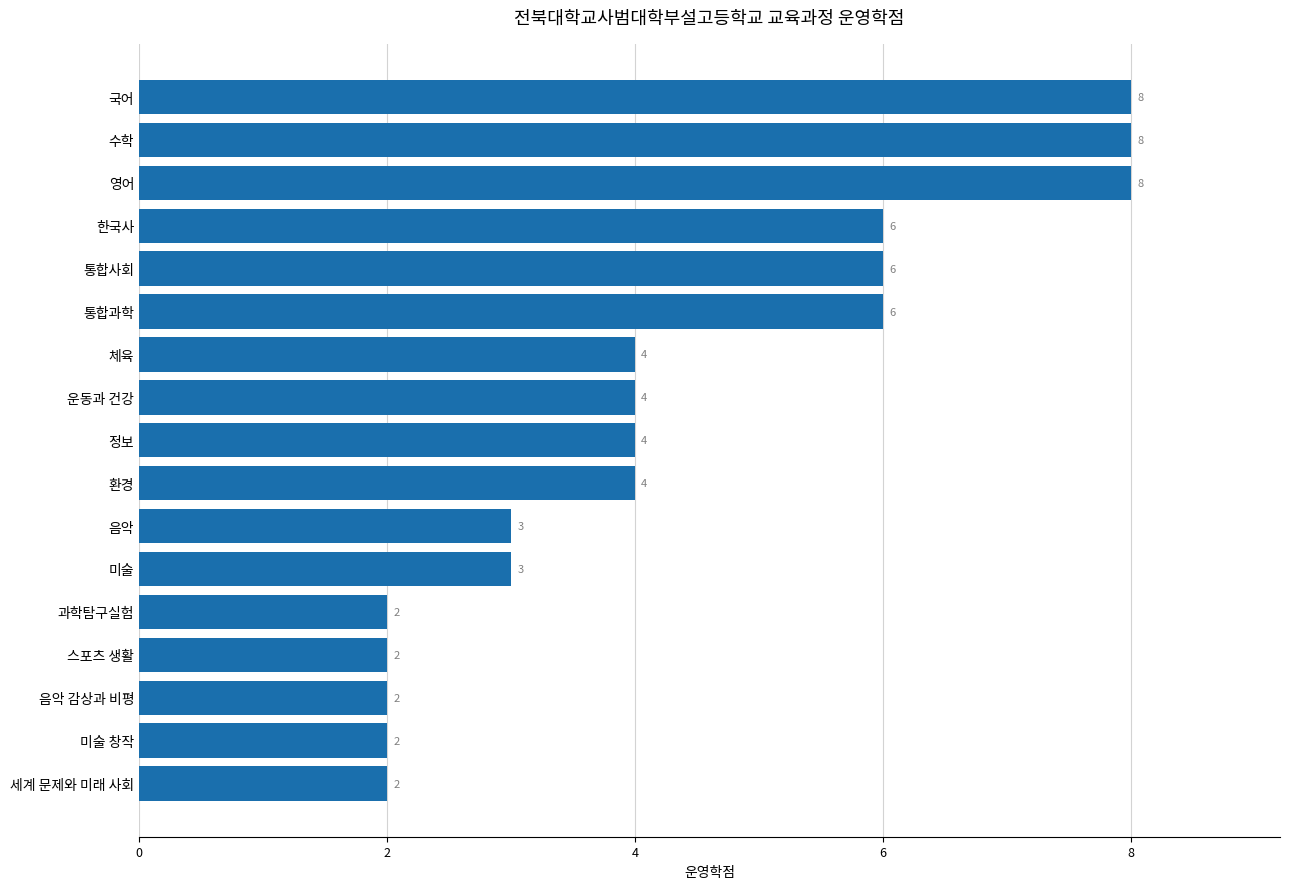

What is the label of the 17th bar from the bottom?

국어